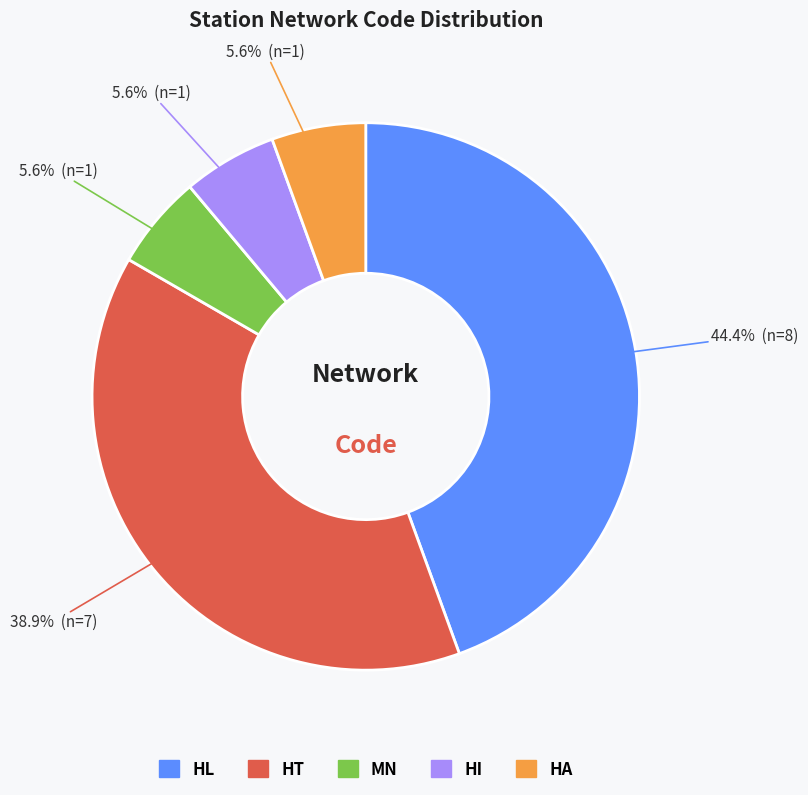

What is the largest slice in the pie chart?

HL